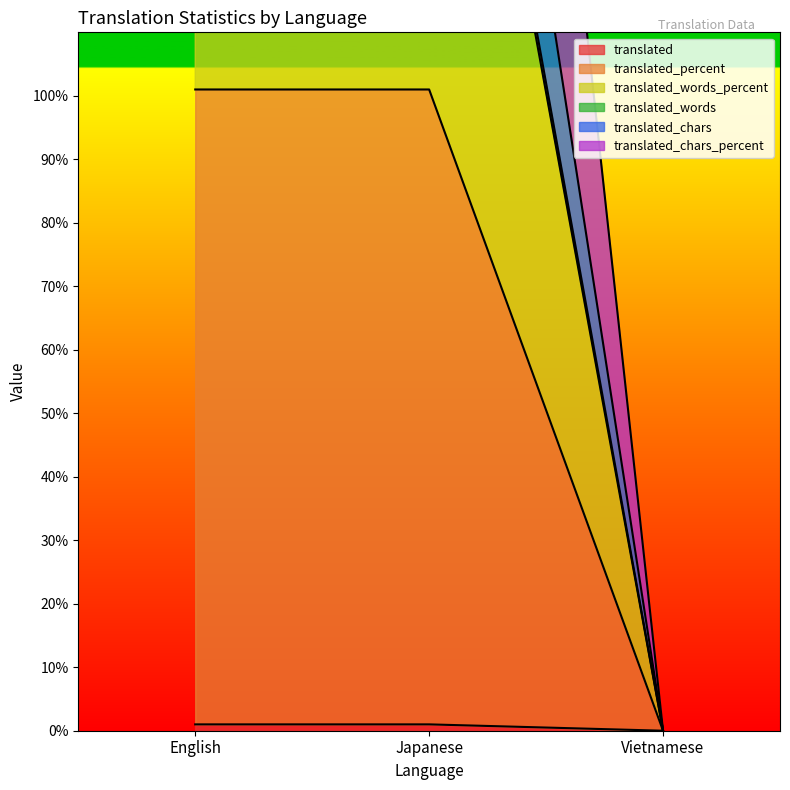

What position from the left is Japanese?

2